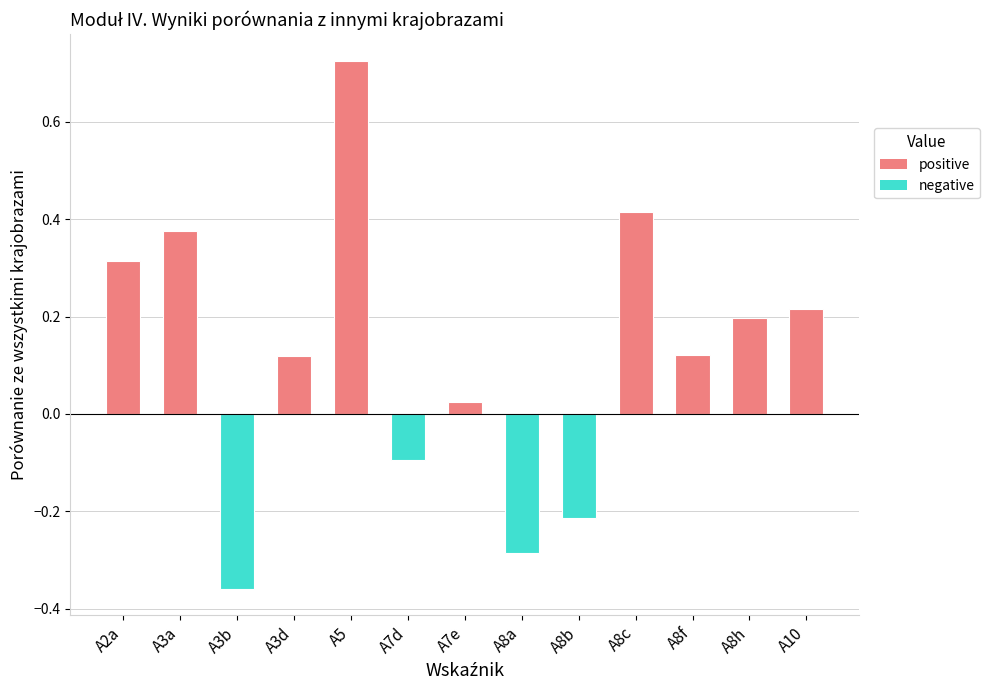

Where is the data nearest to the value 0?

A7e